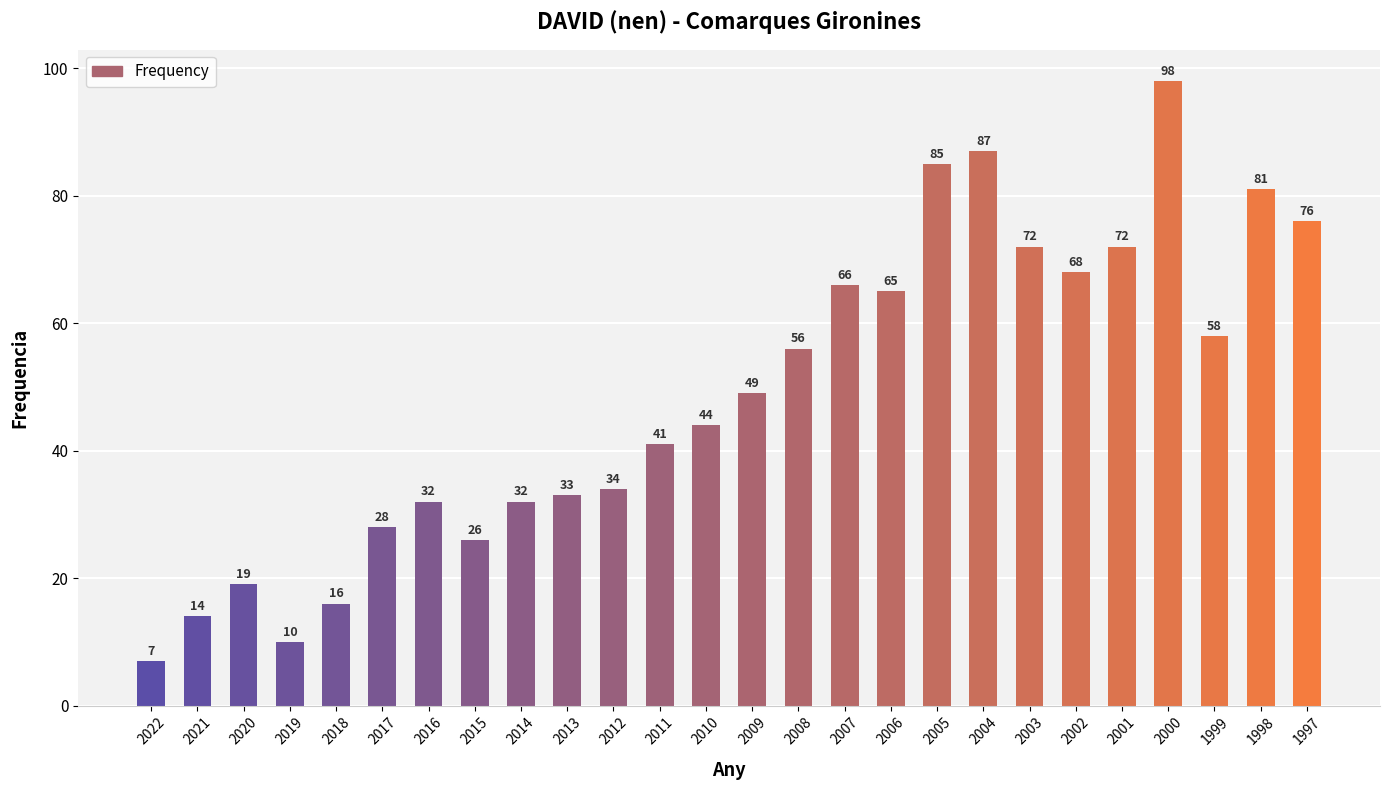

What is the difference between the second highest and minimum values?

80